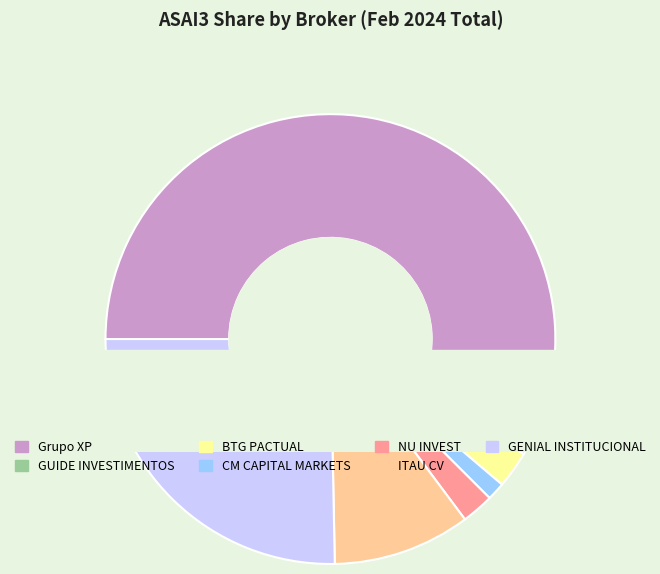

Between NU INVEST and CM CAPITAL MARKETS, which is larger?

NU INVEST